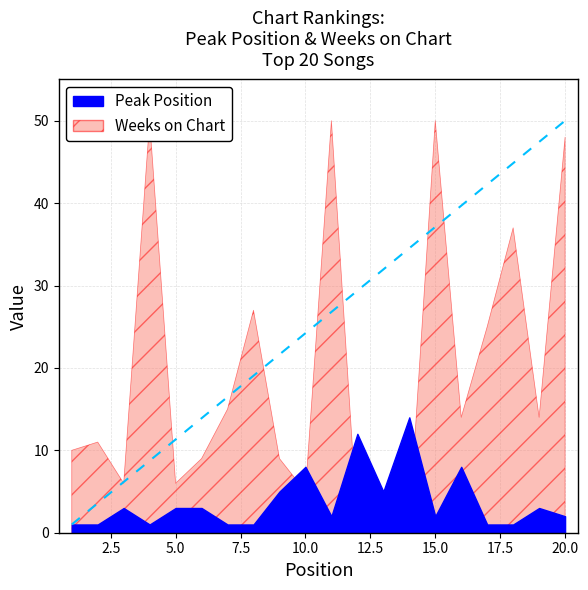

What value does the Peak Position series have at 8?

1